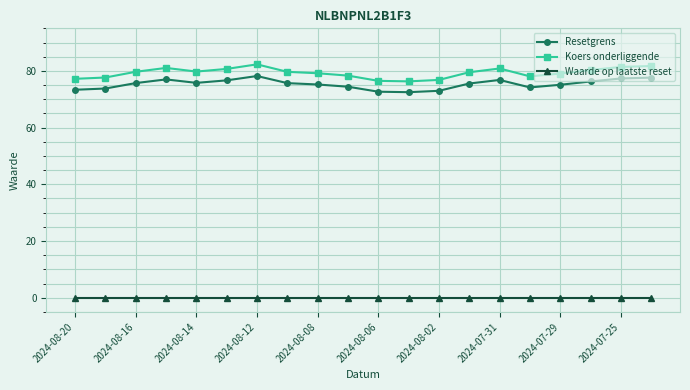

True or false: Resetgrens and Waarde op laatste reset intersect in this chart.

False